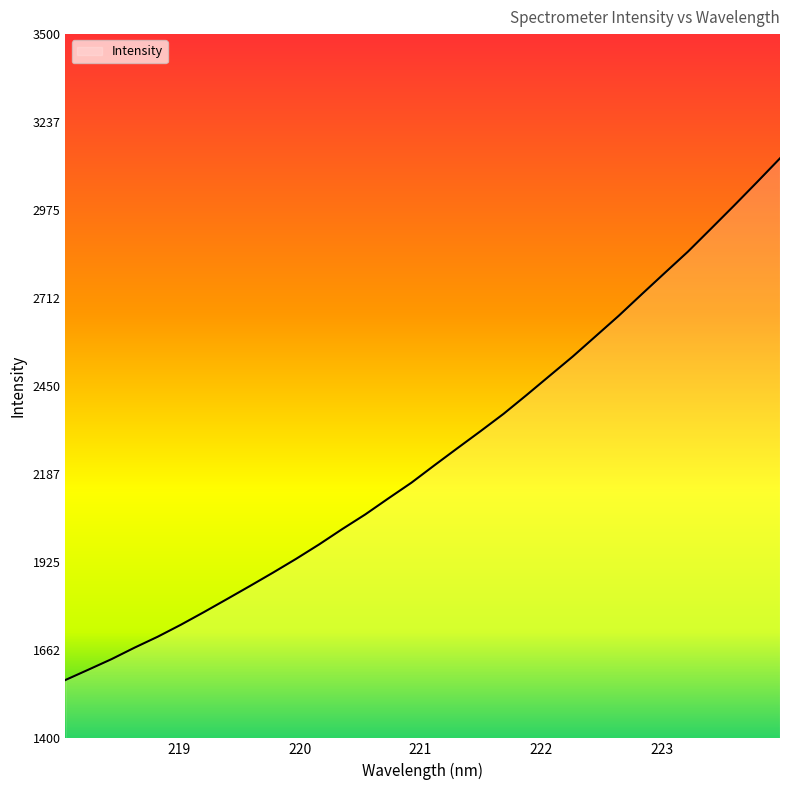

What is the maximum value shown in the chart?

3129.6